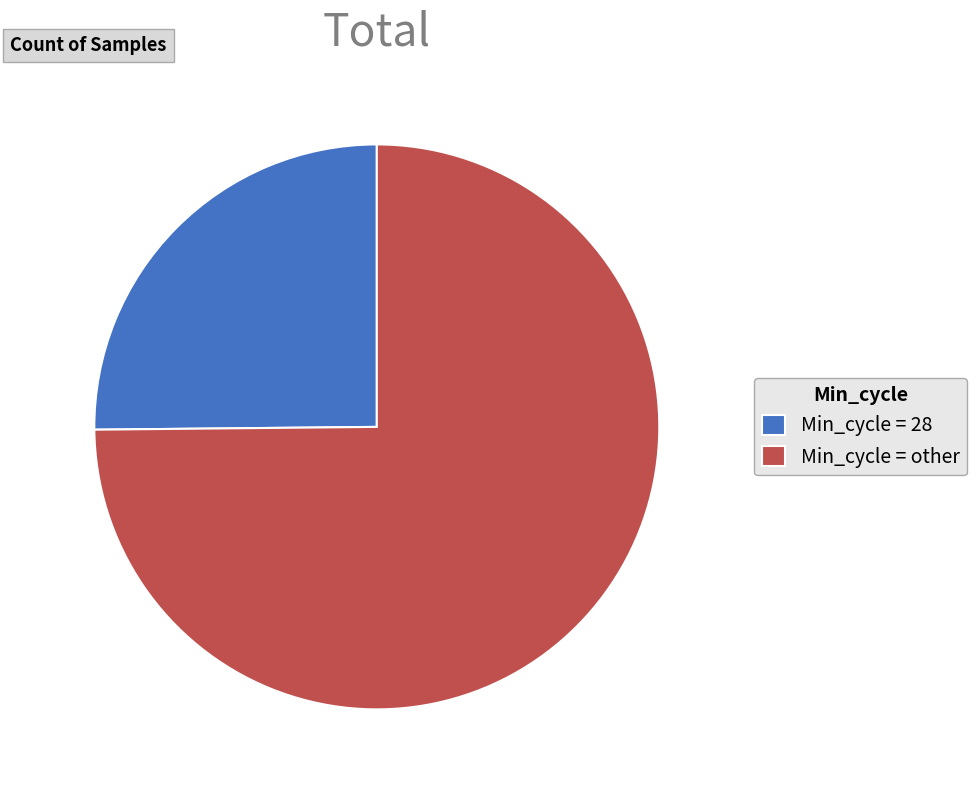

Approximately how many times larger is the value at Min_cycle = other compared to Min_cycle = 28?

3.0